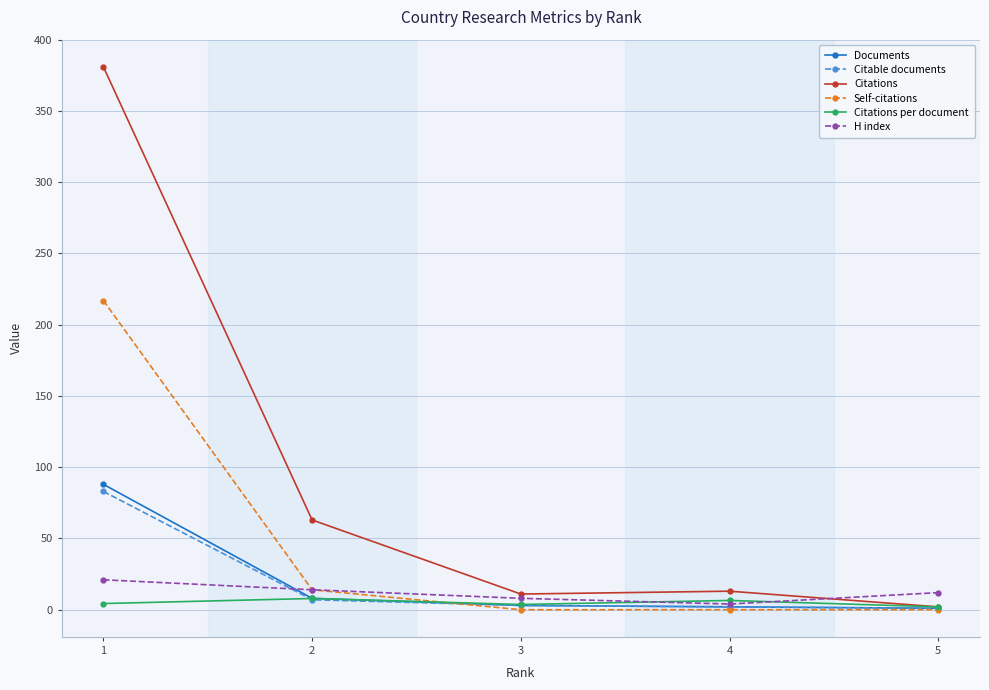

What is the maximum value shown in the chart?

381.0